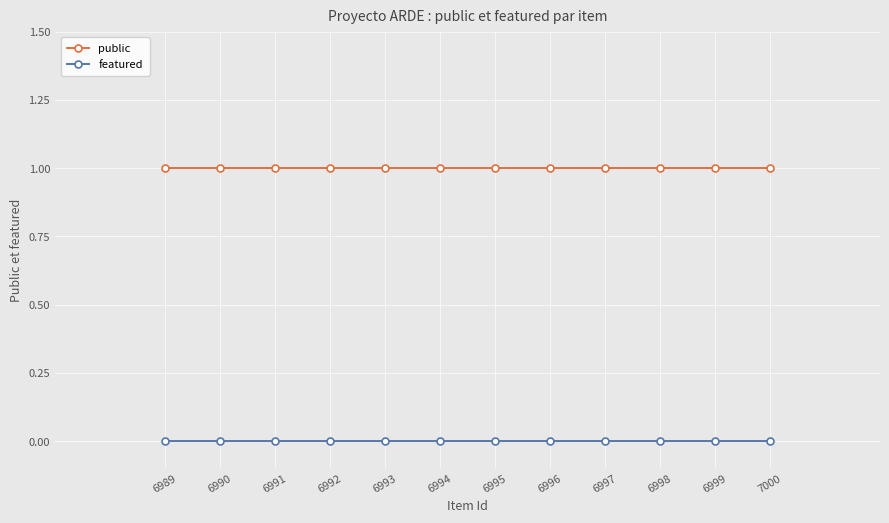

True or false: public and featured intersect in this chart.

False